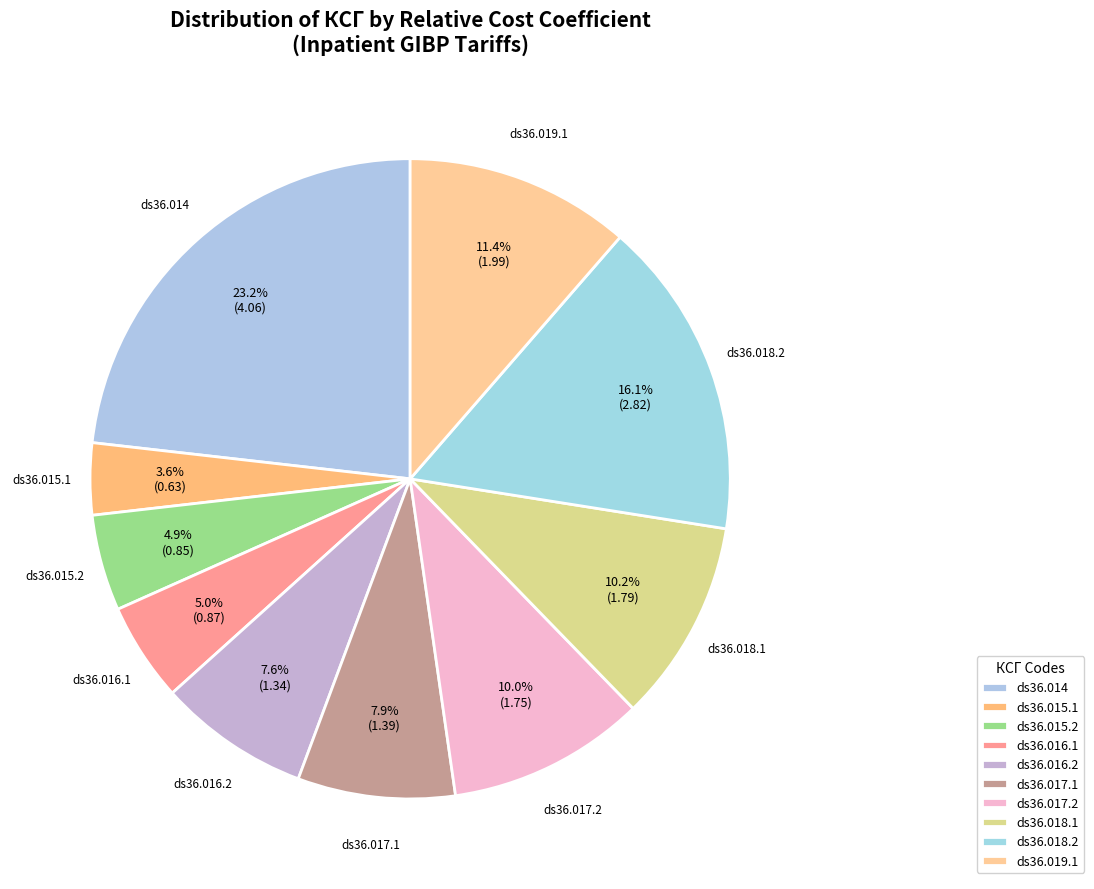

Which category has the smallest portion of the pie?

ds36.015.1